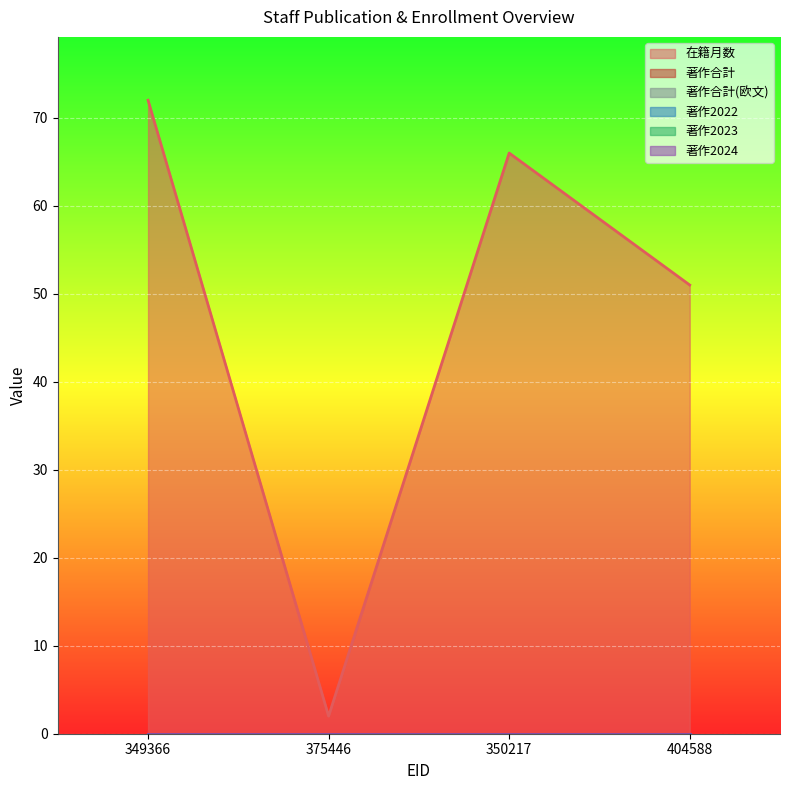

Which category has the lowest value in the 著作合計 series?

349366